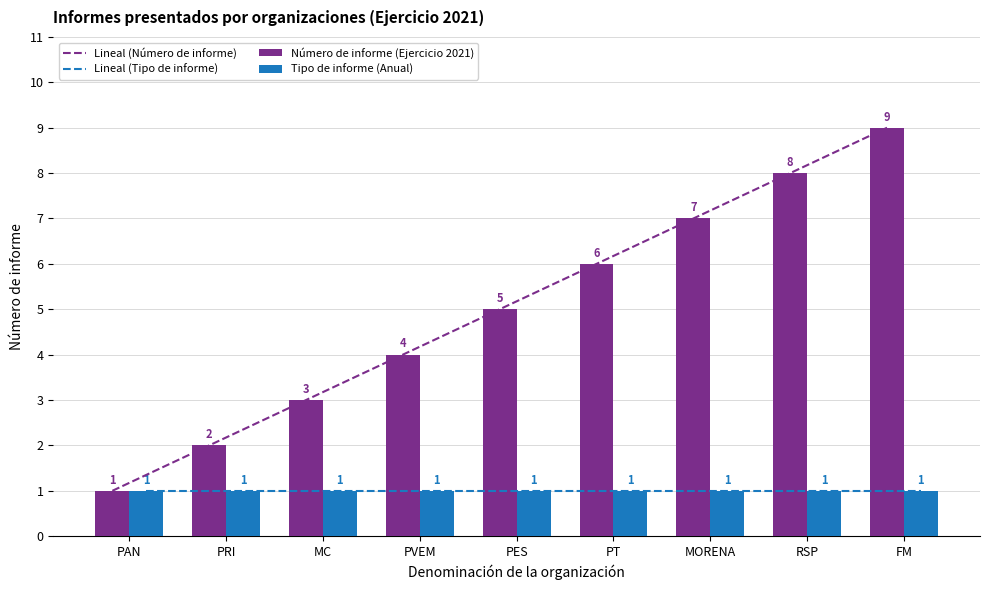

Is the value of Número de informe (Ejercicio 2021) at MC greater than the value of Tipo de informe (Anual) at PAN?

Yes